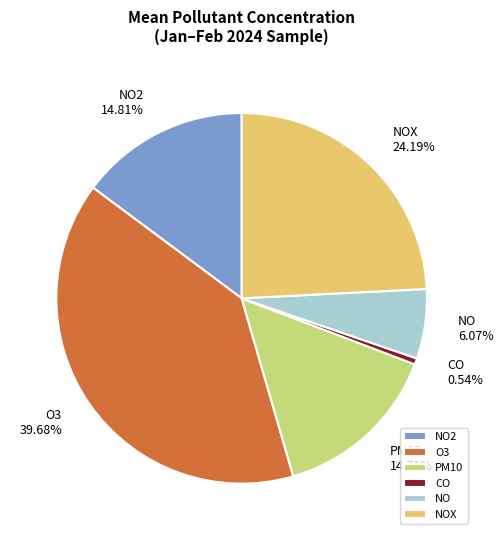

Between NO2 and O3, which is larger?

O3